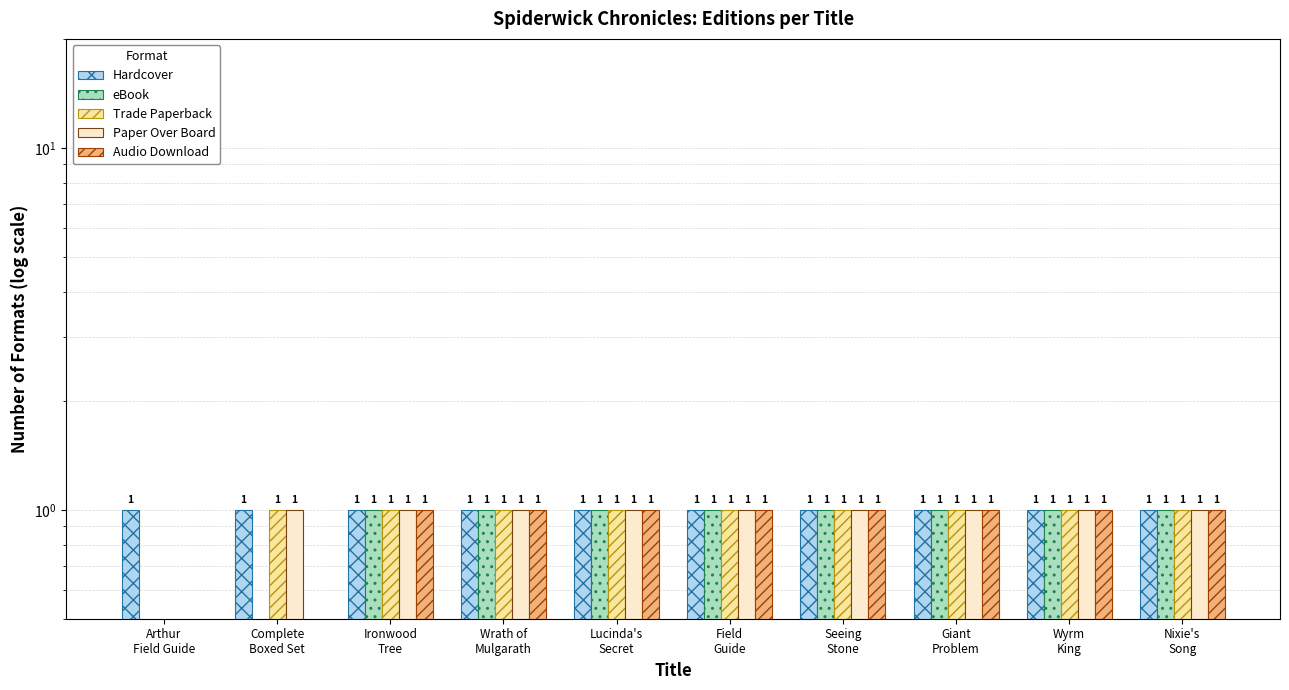

At which label does Trade Paperback reach its minimum?

Arthur
Field Guide